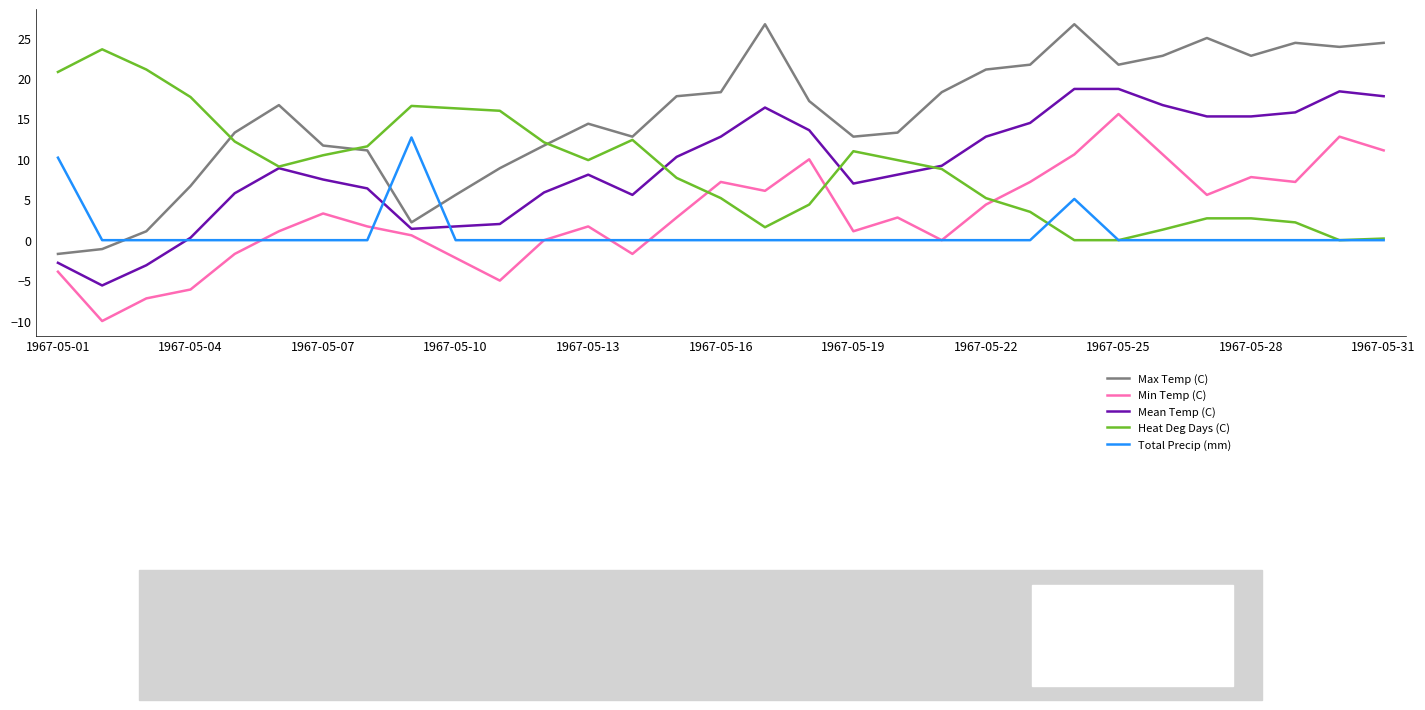

List the series in order of their peak value, highest first.

Max Temp (C), Heat Deg Days (C), Mean Temp (C), Min Temp (C), Total Precip (mm)